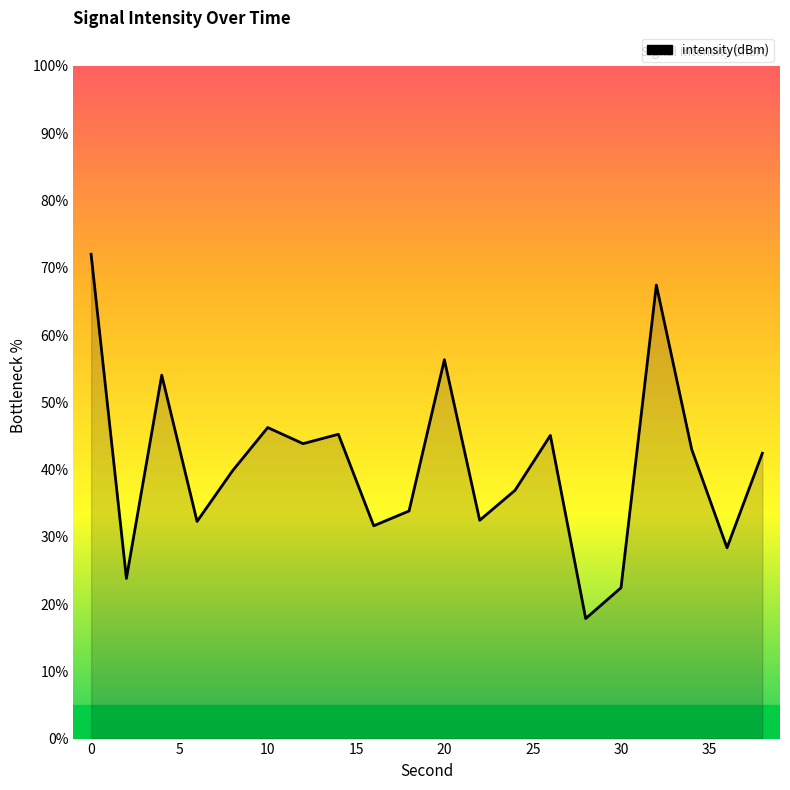

What is the minimum value shown in the chart?

17.8